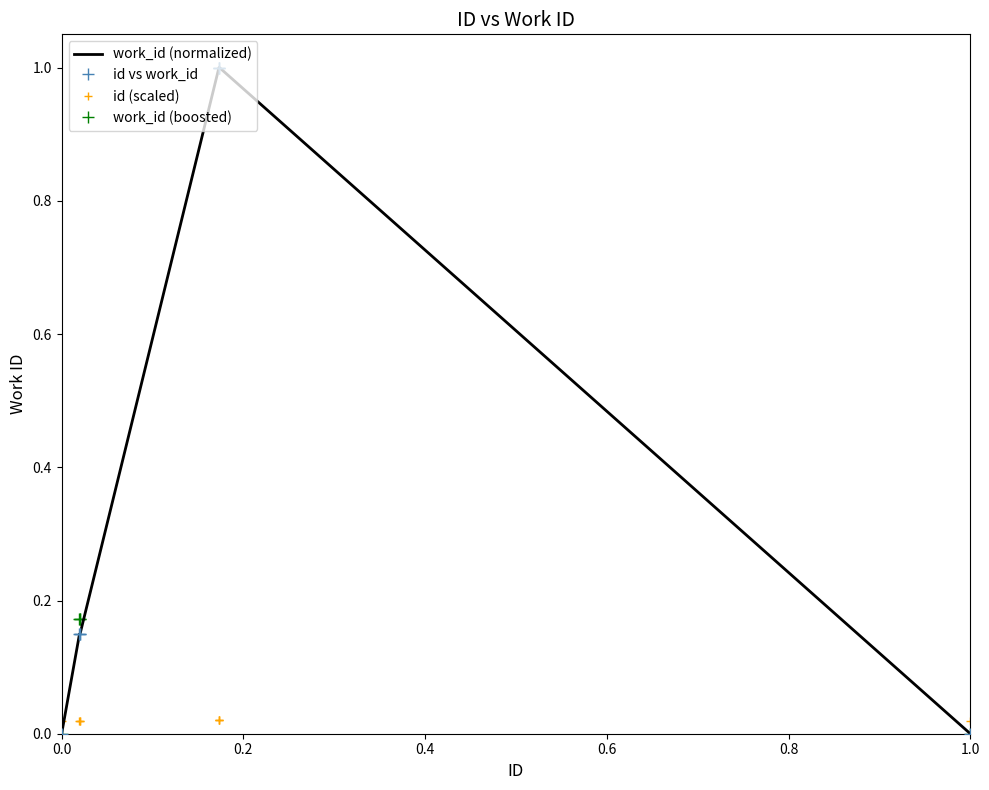

How many categories are shown in the chart?

8